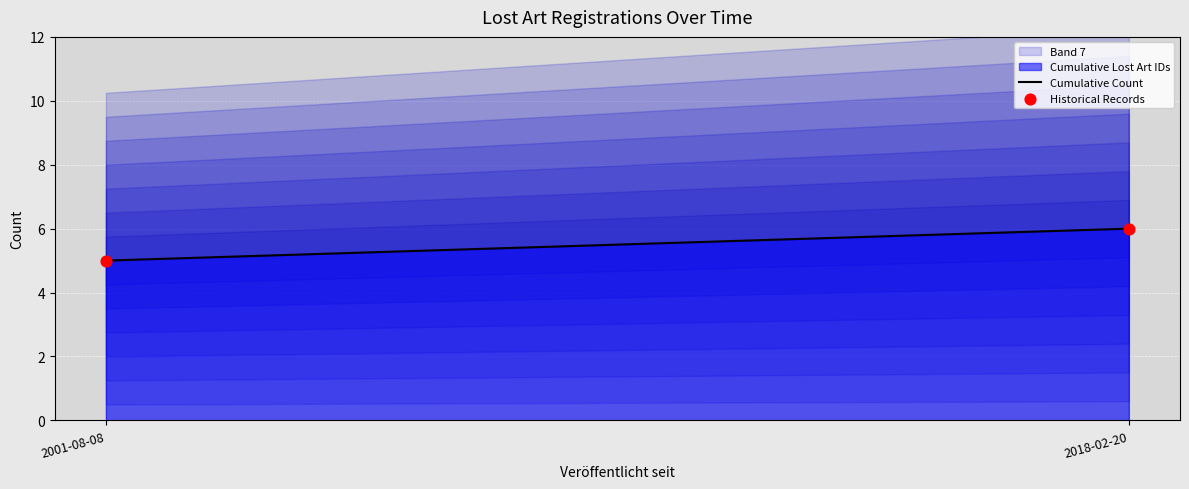

What is the average Y value?

6